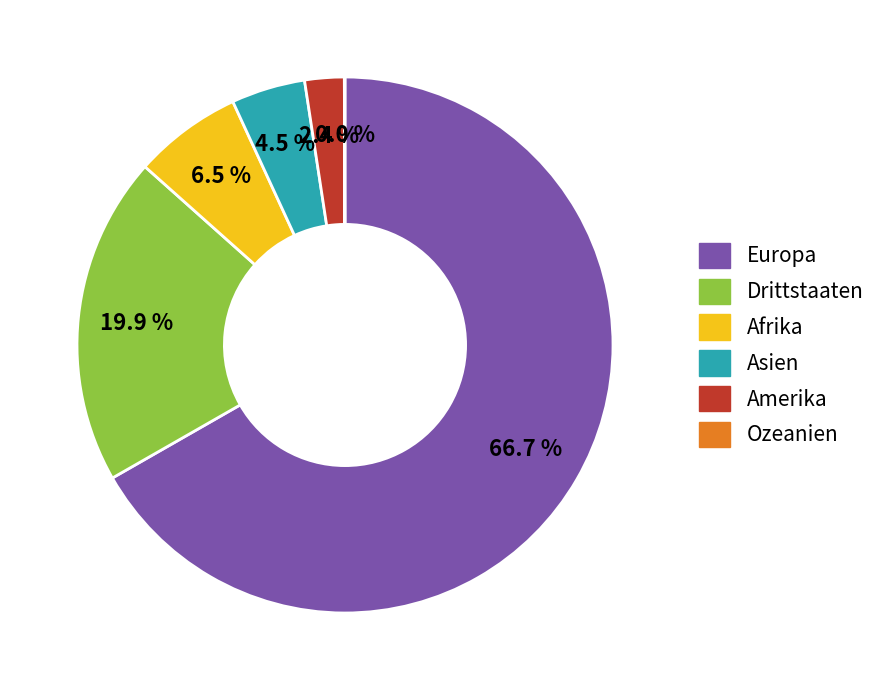

Which category accounts for the majority?

Europa